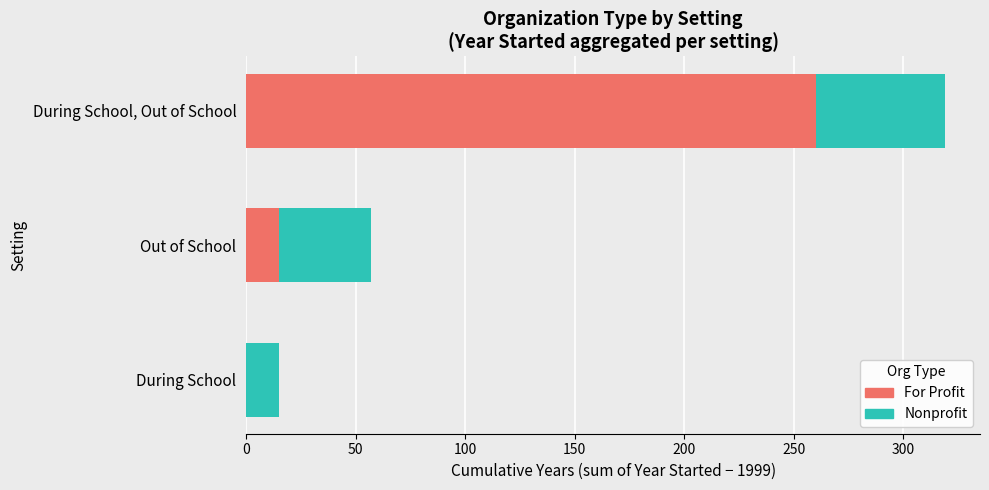

True or false: For Profit has a value of 260 at During School, Out of School.

True